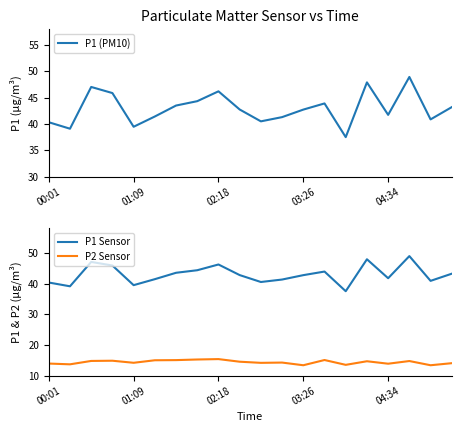

True or false: P2 Sensor and P1 Sensor intersect in this chart.

False